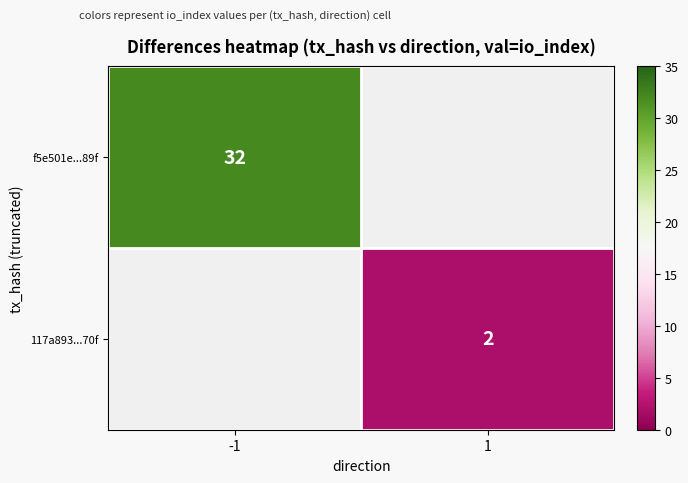

Is it true that f5e501e...89f equals 45 at -1?

False